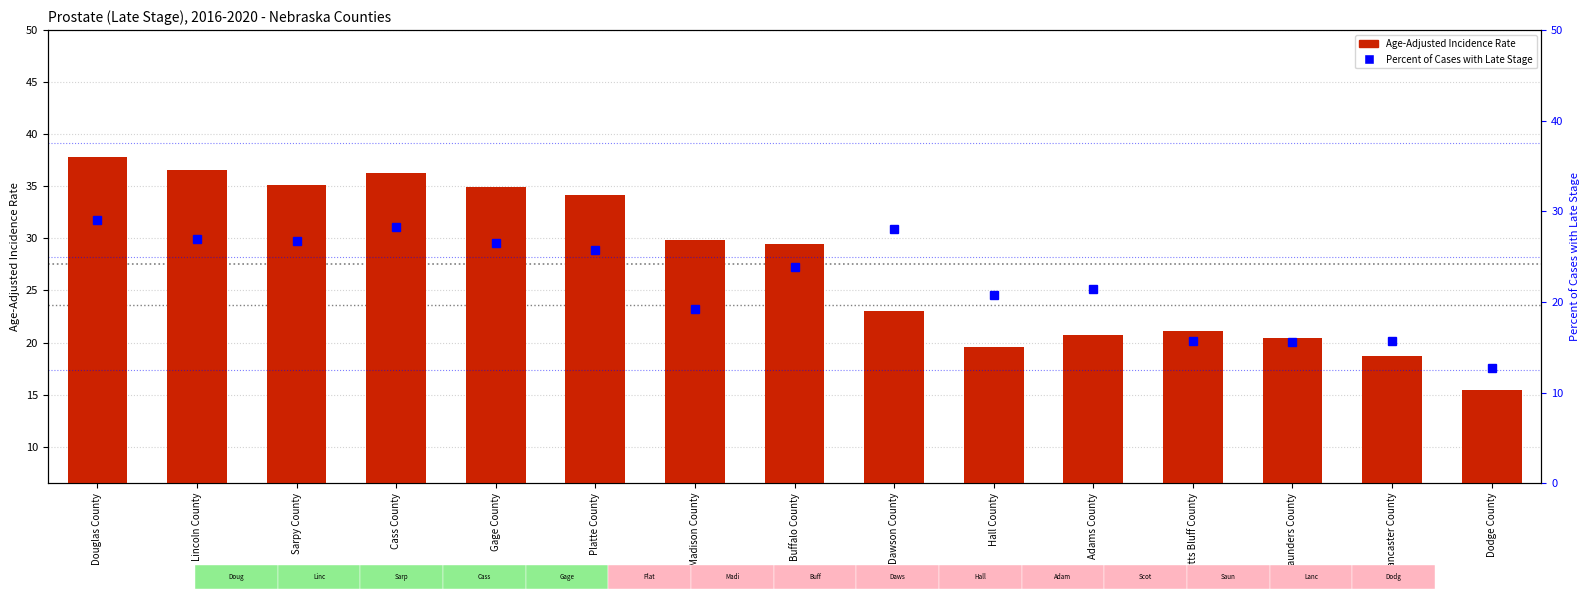

True or false: Age-Adjusted Incidence Rate has a value of 23.0 at Dawson County.

True